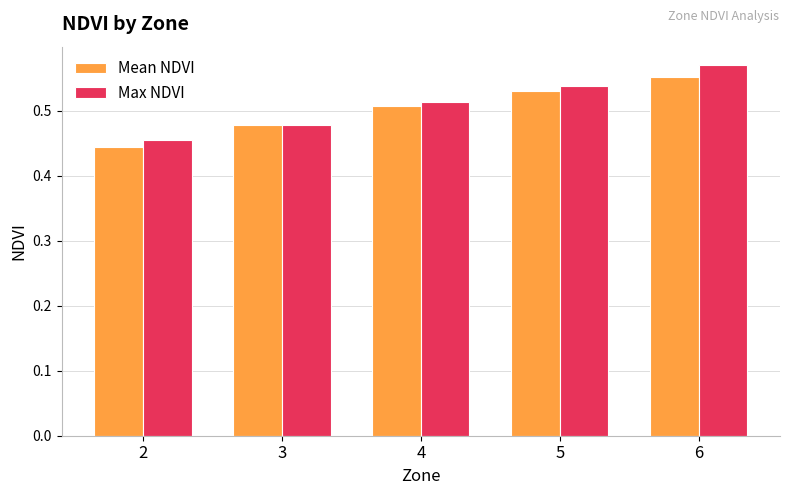

What is the total value across all series at 4?

1.0